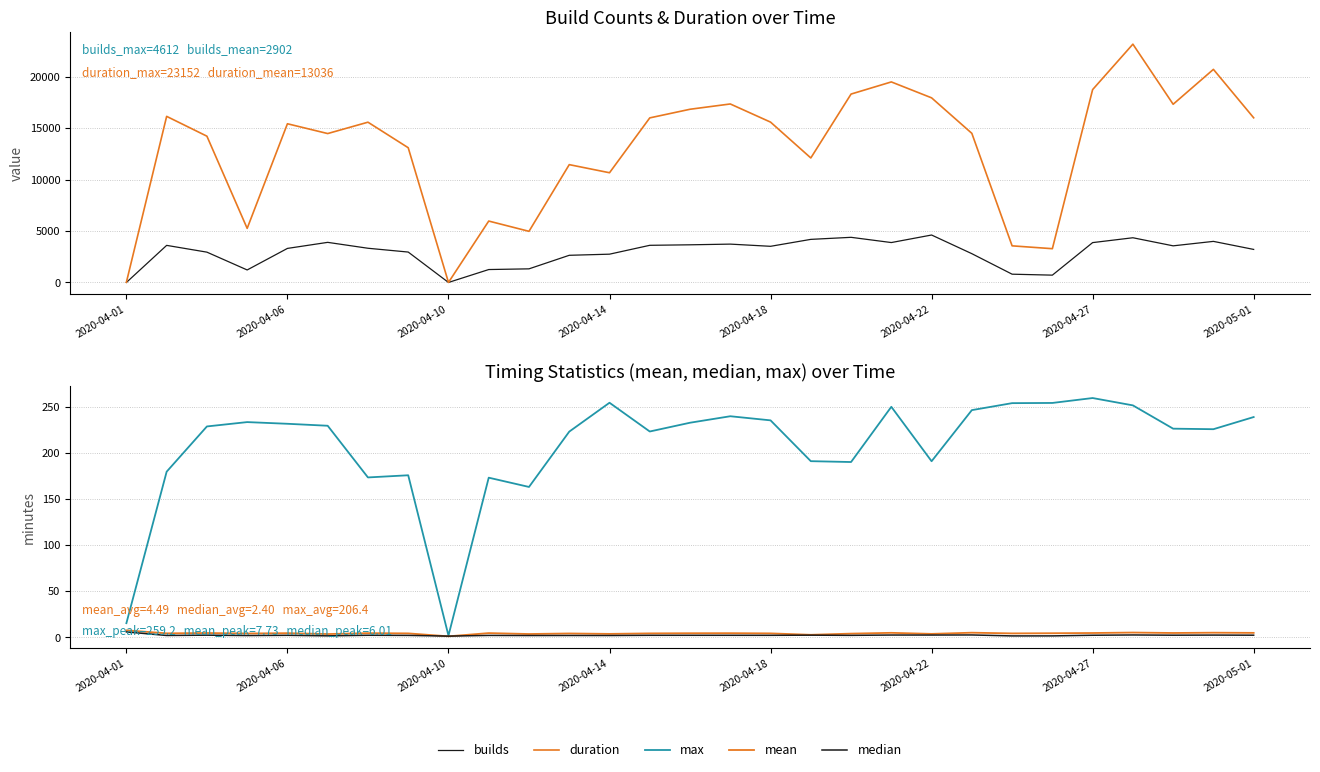

Is the value of mean at 9 greater than the value of duration at 18?

No